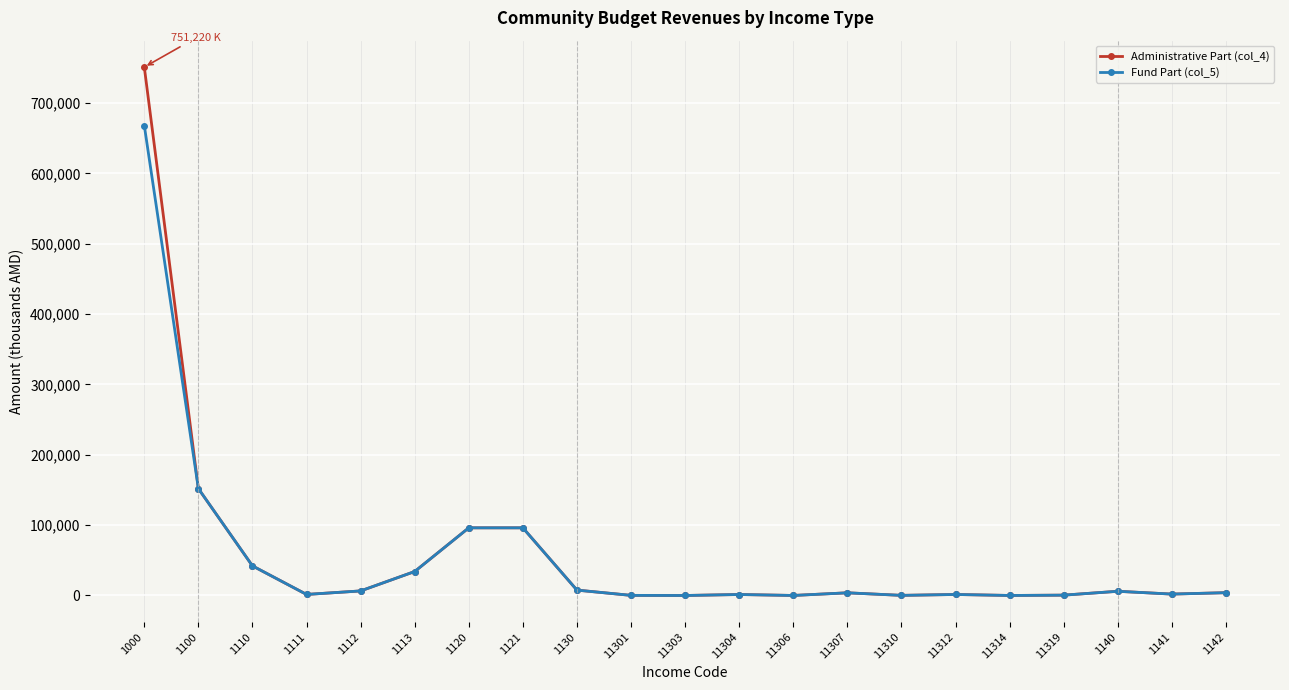

Which series has the largest range (max minus min)?

Administrative Part (col_4)